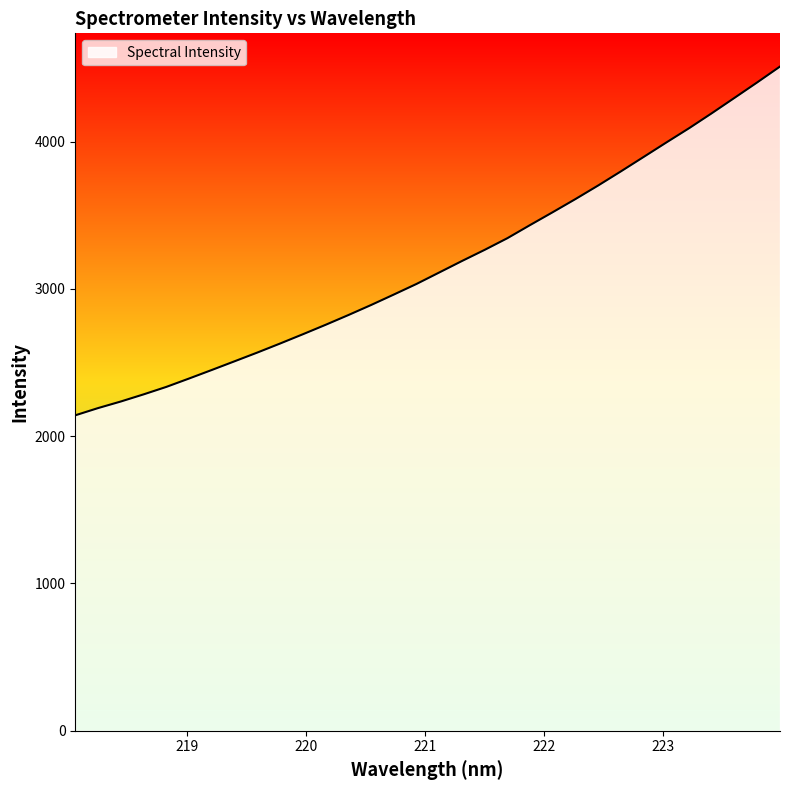

What is the greatest value displayed?

4509.6